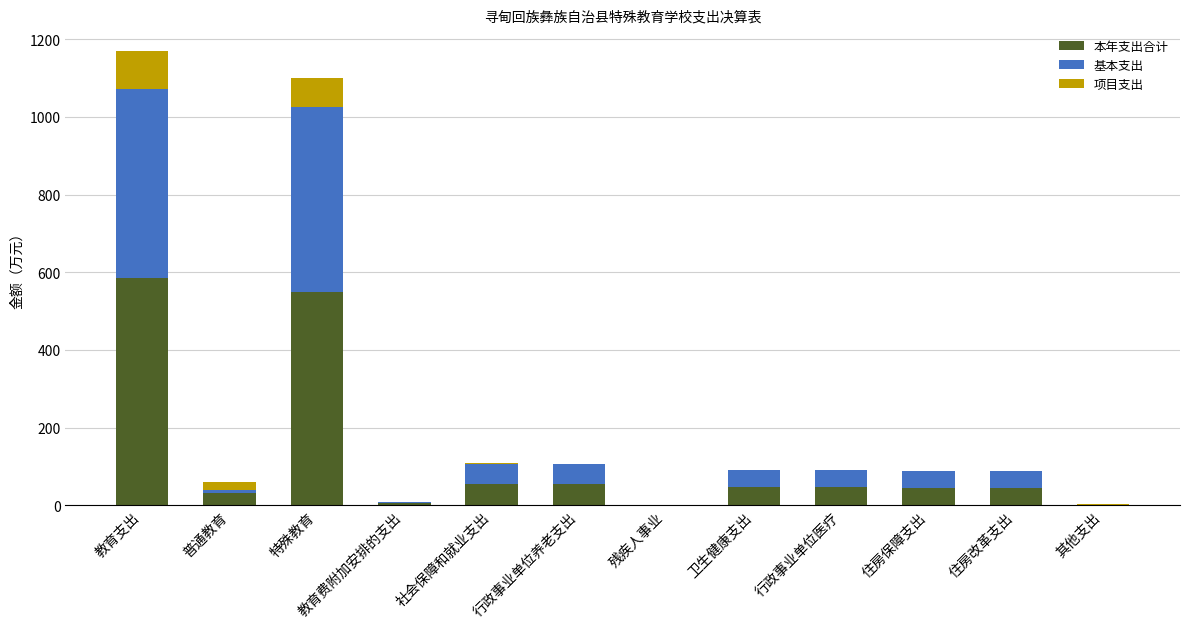

Count the number of data series in this chart.

3